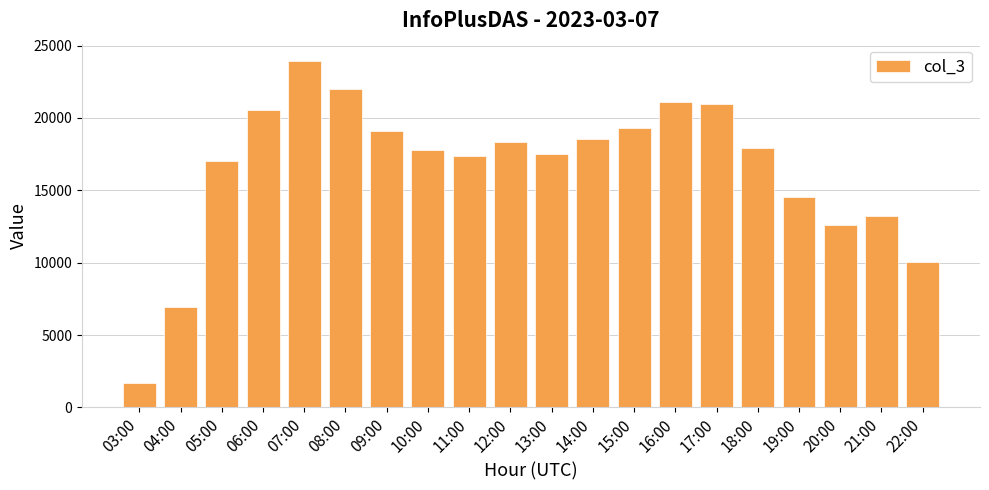

What is the greatest value displayed?

23934